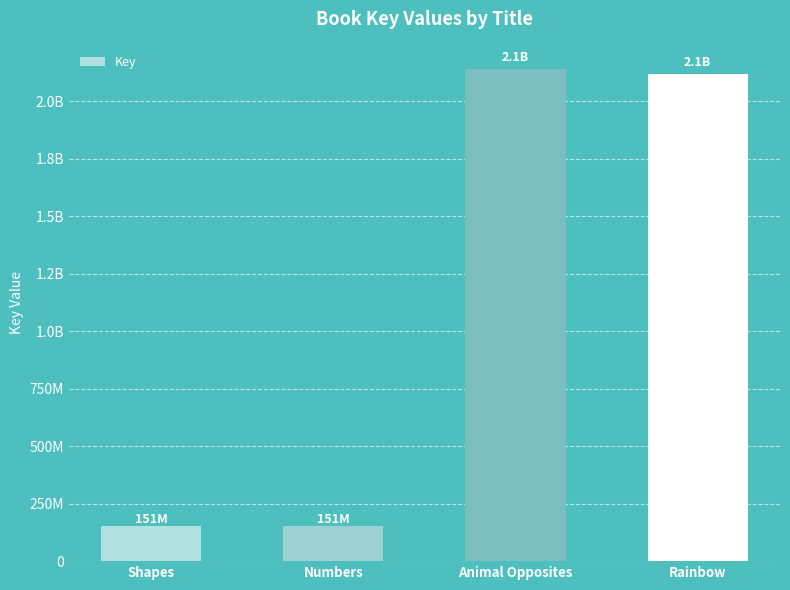

What is the value of the 1st bar from the left?

151378526